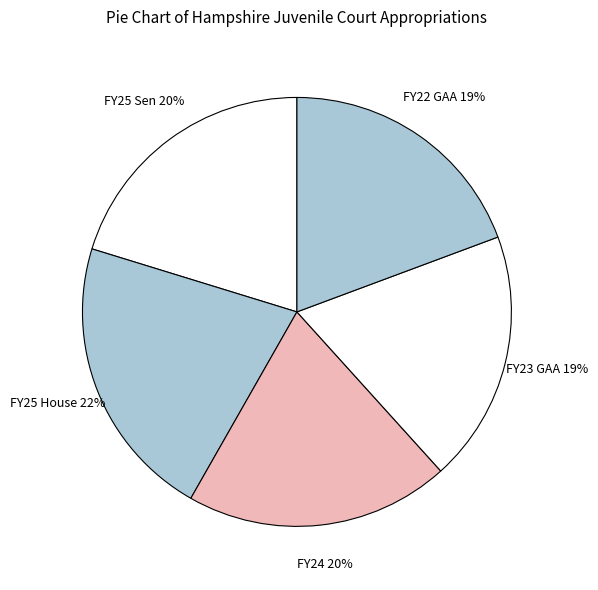

True or false: FY24 accounts for 30% of the total.

False